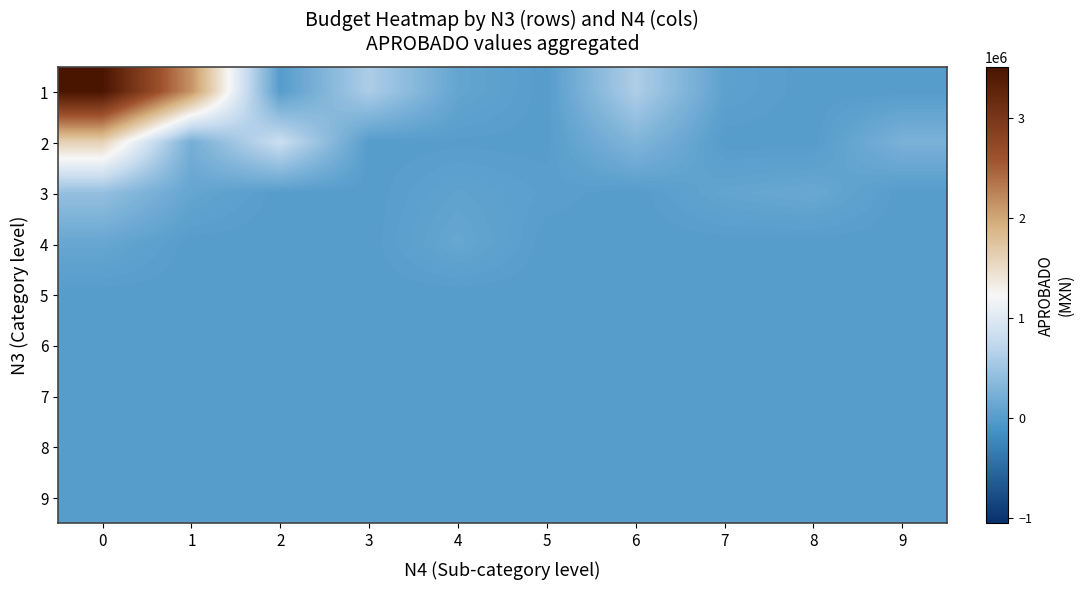

At how many categories does at least one series exceed 3270508?

1